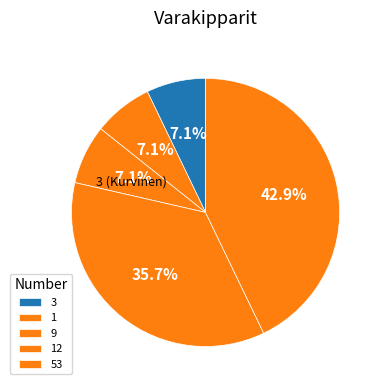

Rank the categories by value from highest to lowest.

53, 12, 3, 1, 9